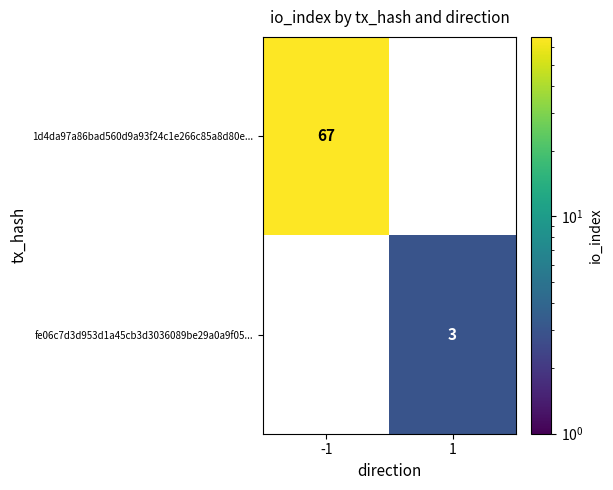

The fe06c7d3d953d1a45cb3d3036089be29a0a9f05... series shows 5 at 1. True or false?

False